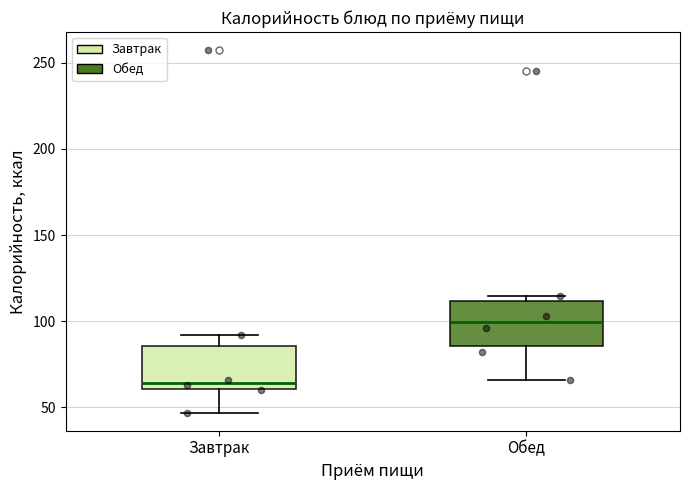

Which box has the highest median line?

Обед